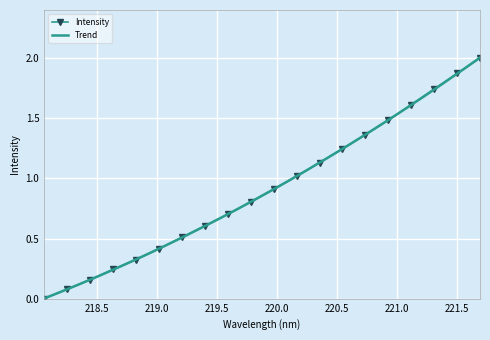

The value at 220.3533 is 0.7. True or false?

False